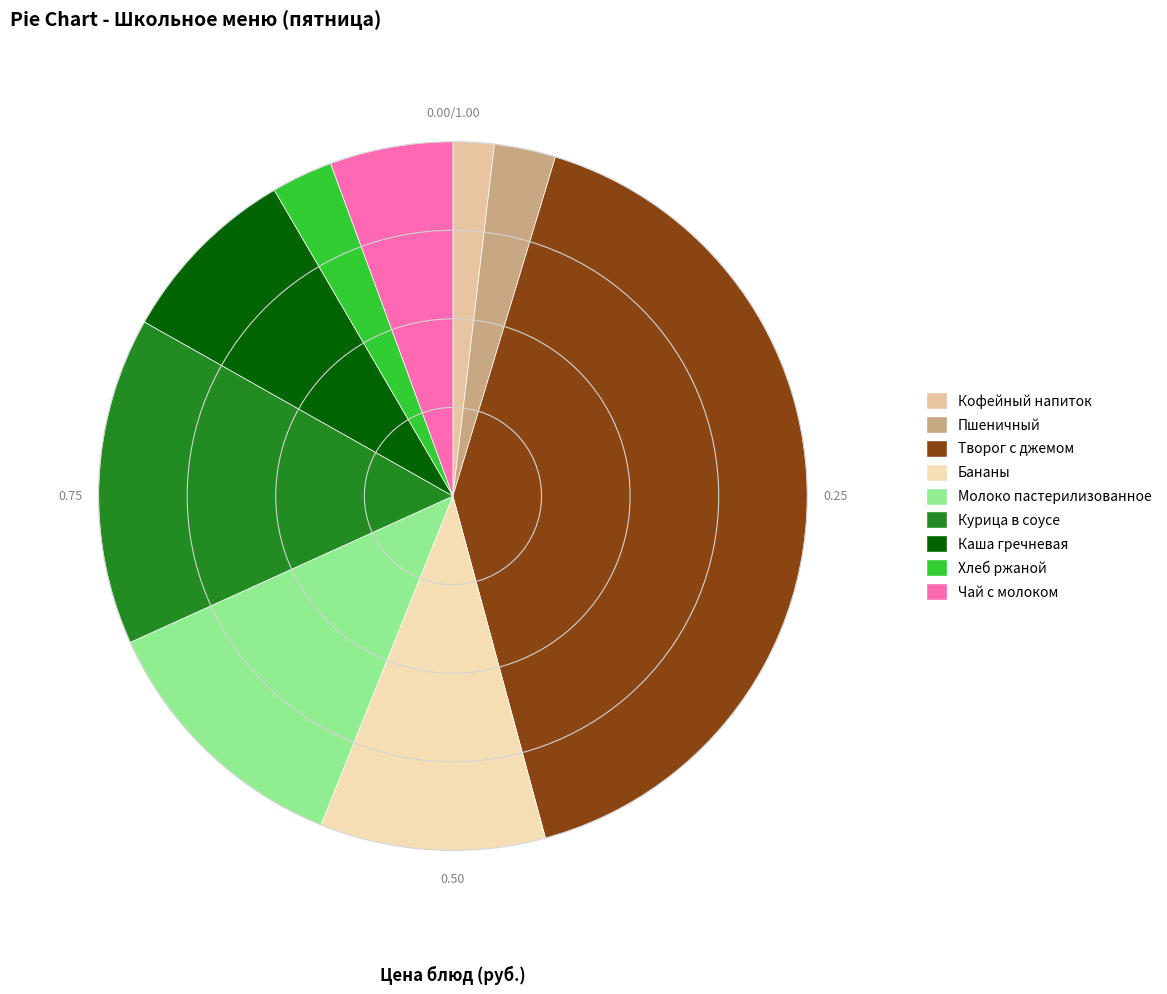

How much of the chart is everything except Курица в соусе?

85.0%